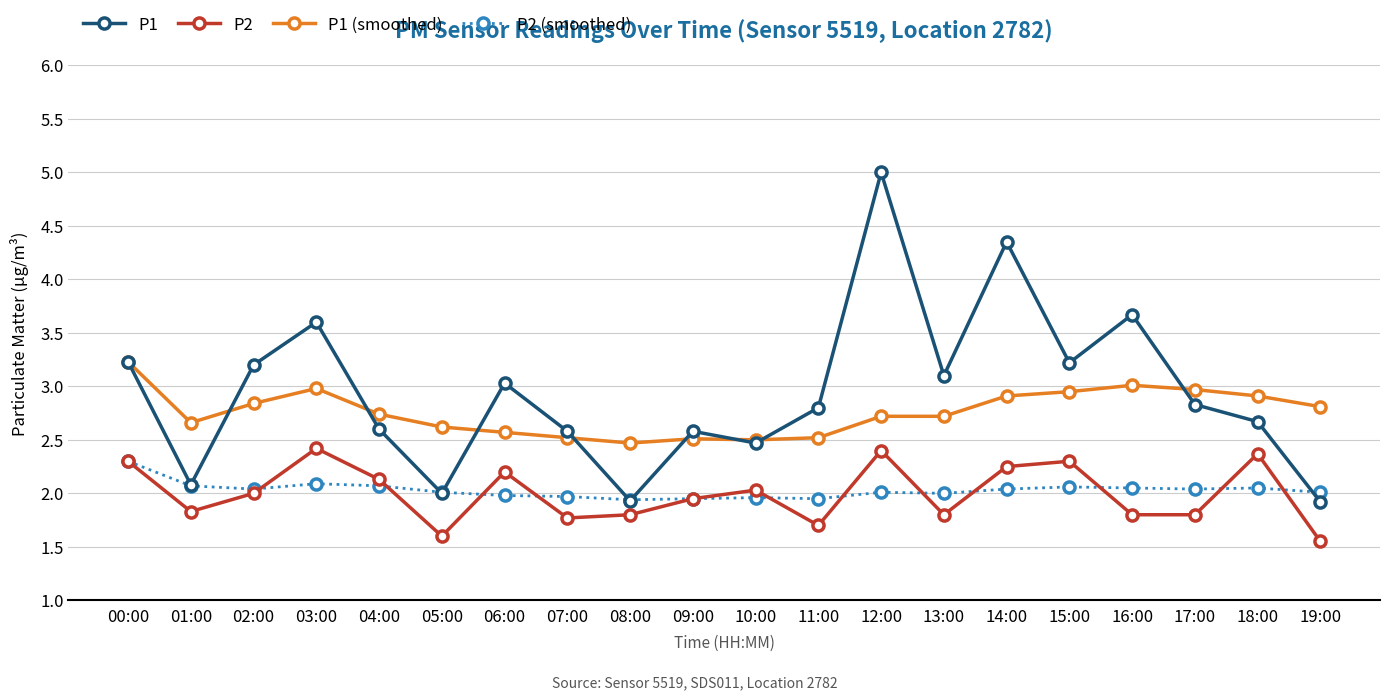

Between 15:00 and 19:00, which series saw the biggest shift?

P1